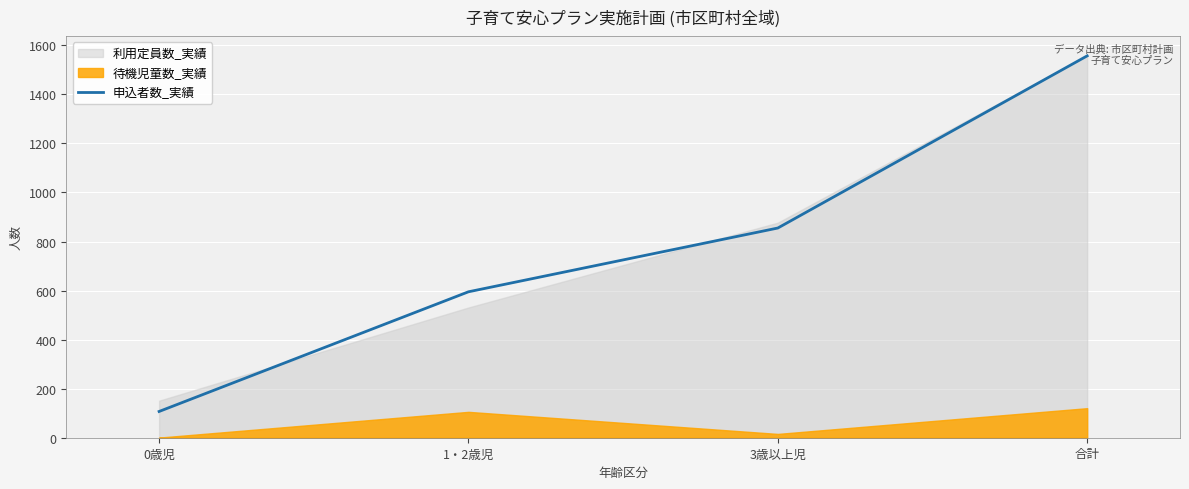

What position from the right is 3歳以上児?

2